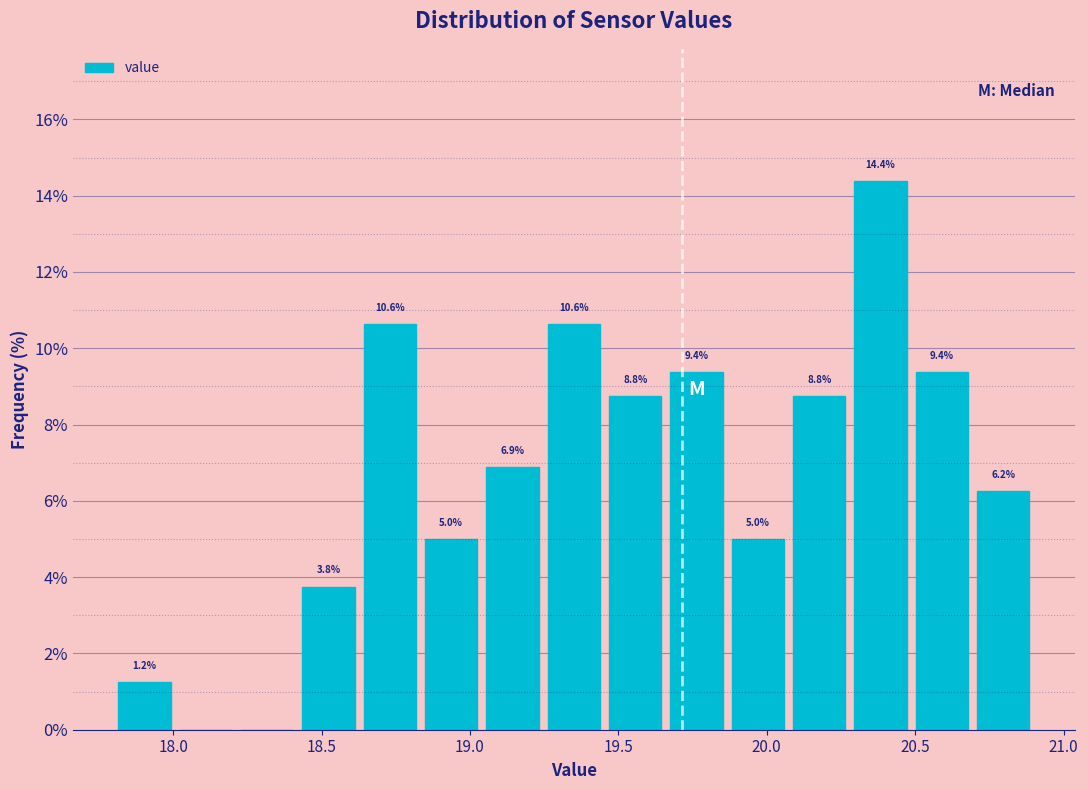

Over which range of the x-axis is the bar tallest?

20.30 to 20.50